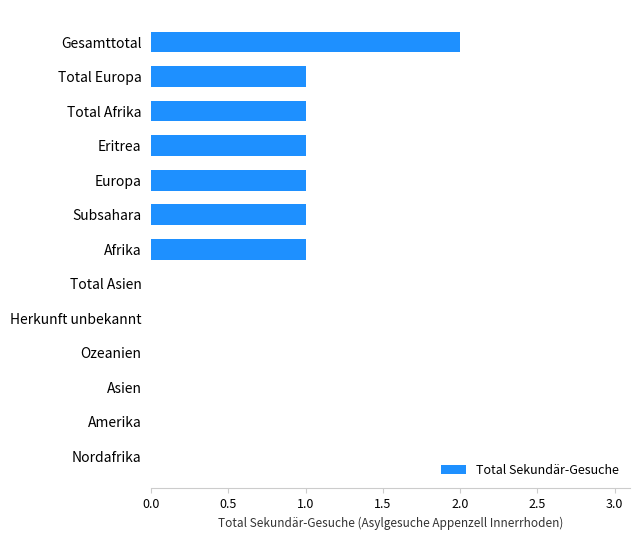

Count the number of data series in this chart.

1